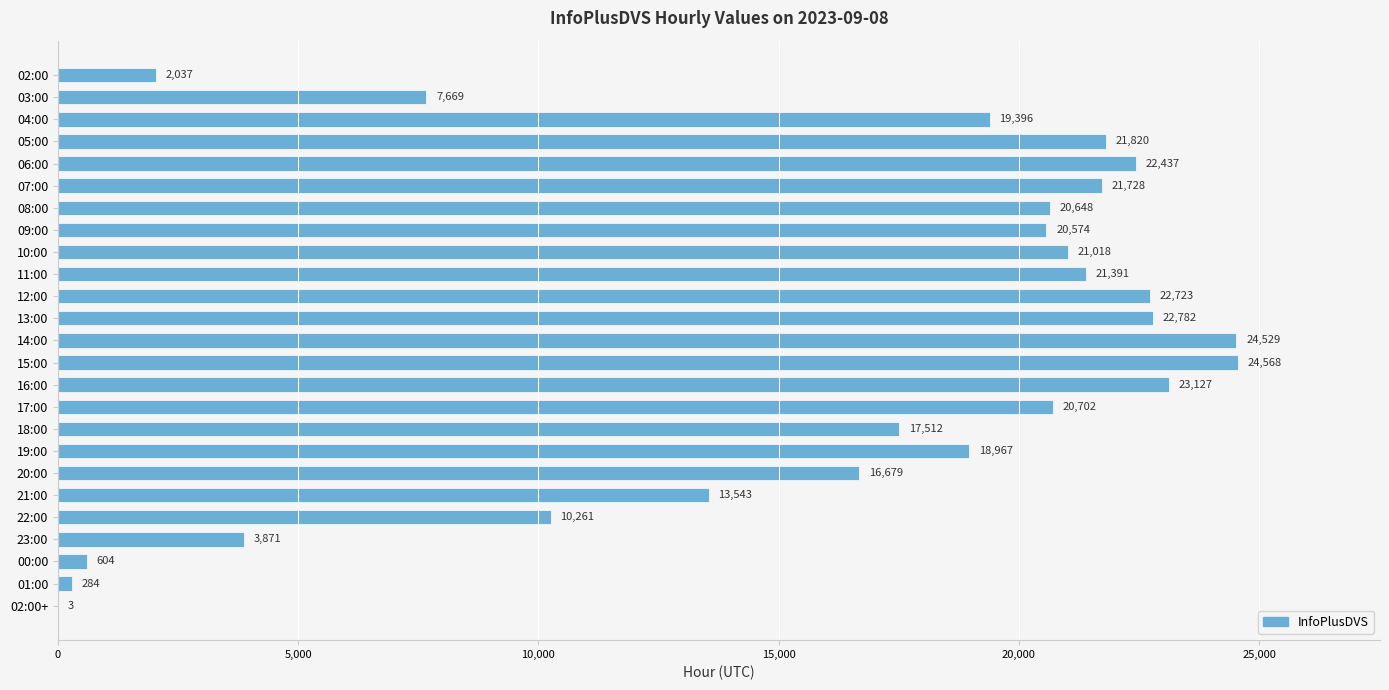

Count the number of categories in the chart.

25